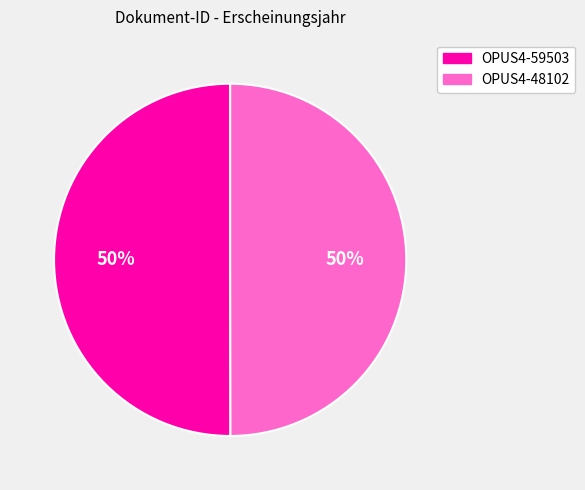

What is the ratio of the value at OPUS4-48102 to the value at OPUS4-59503?

1.0